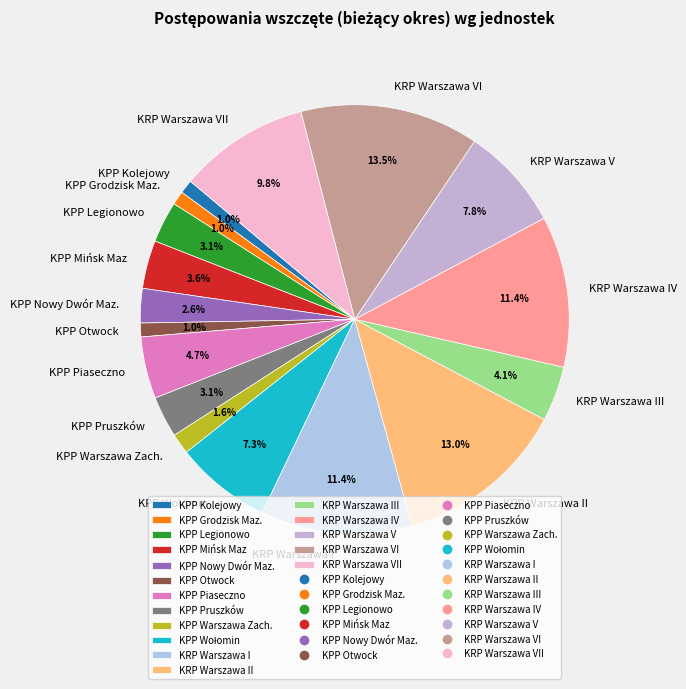

Which has a higher value, KPP Legionowo or KRP Warszawa II?

KRP Warszawa II